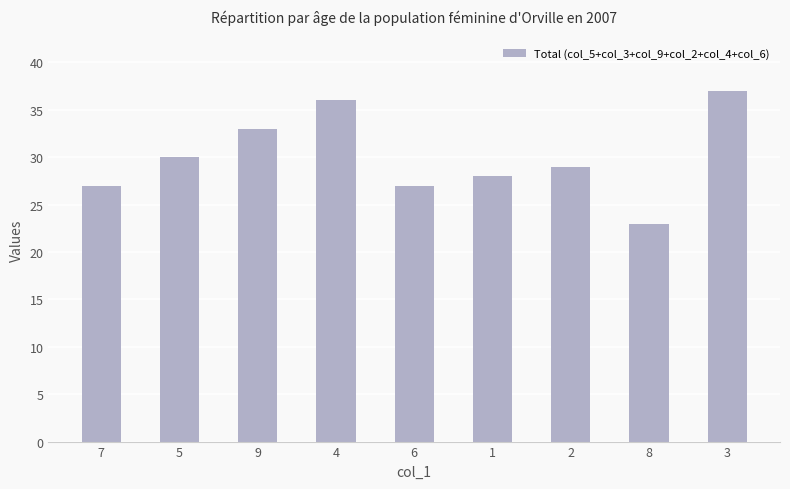

What is the label of the 2nd bar from the right?

8